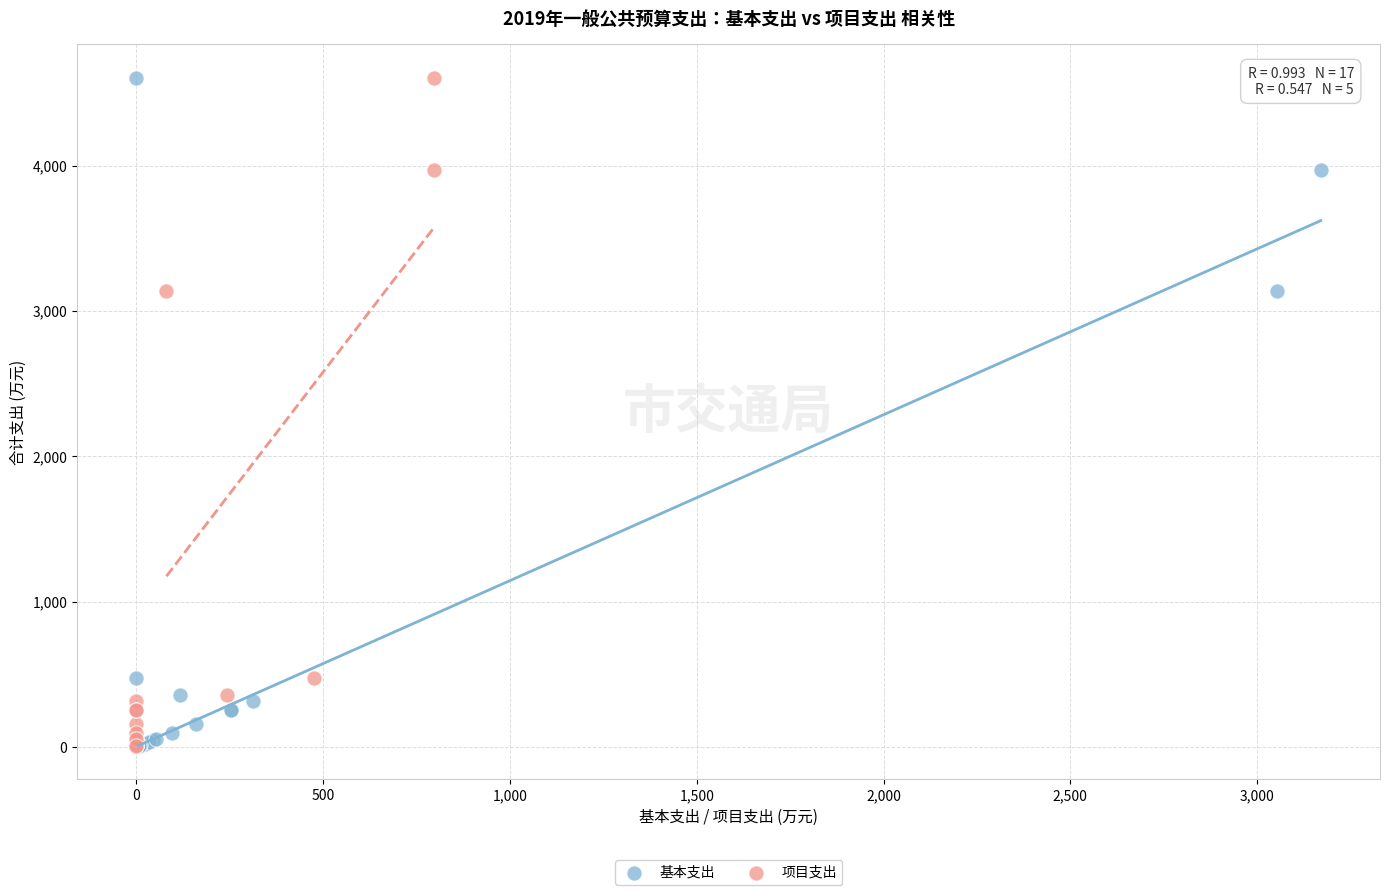

What are all the series names shown in the legend?

基本支出, 项目支出